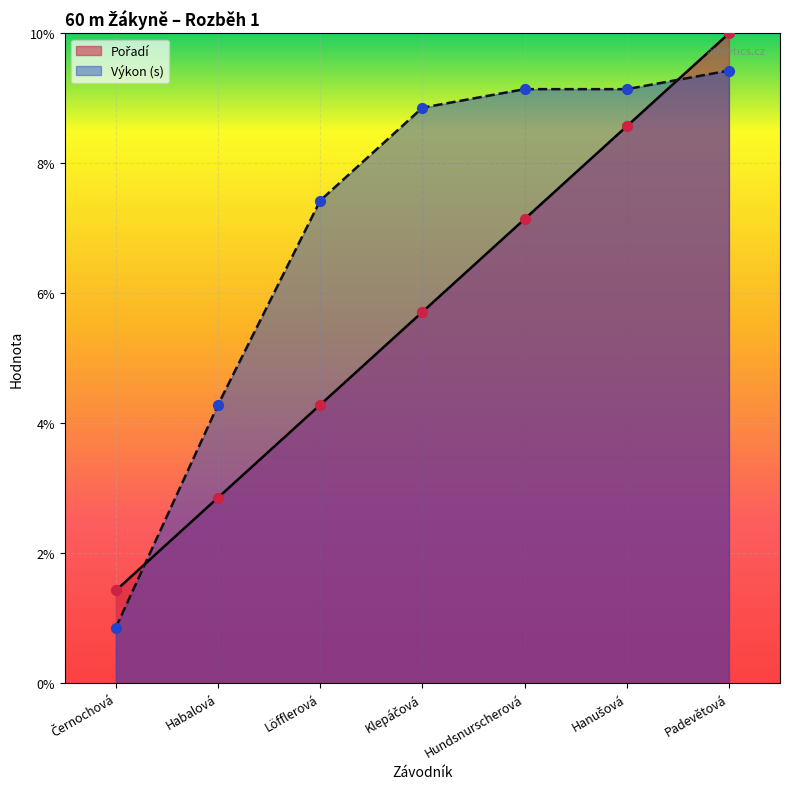

At how many categories does at least one series exceed 8?

4